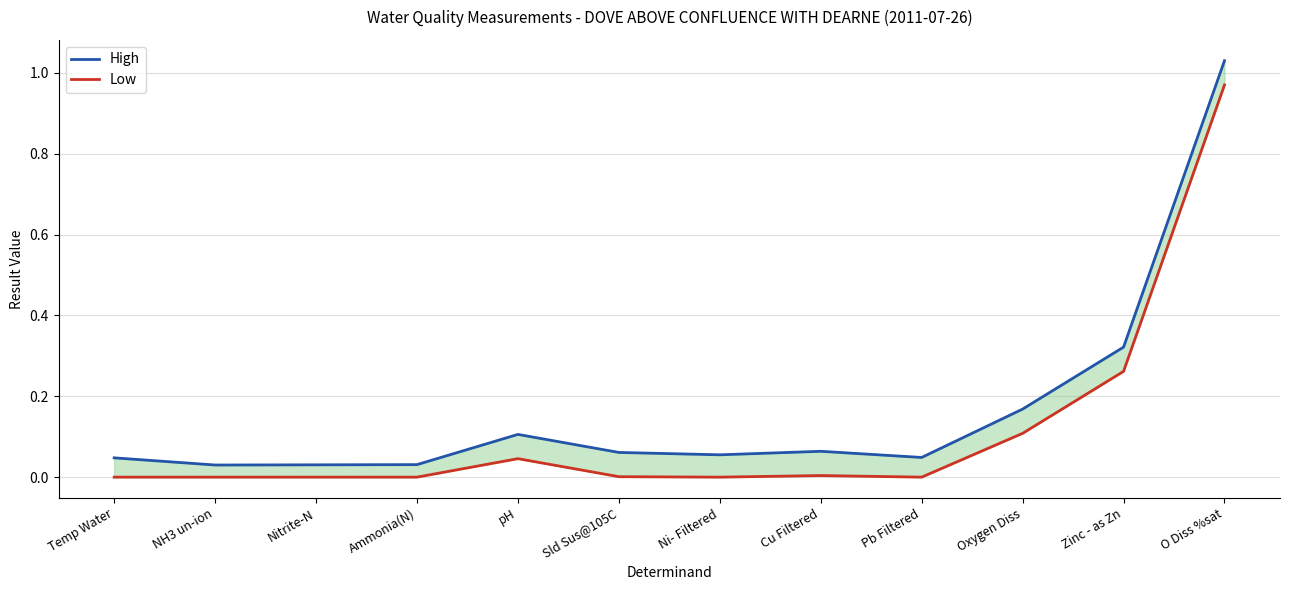

What is the sum of the High values at NH3 un-ion and Ni- Filtered?

0.1